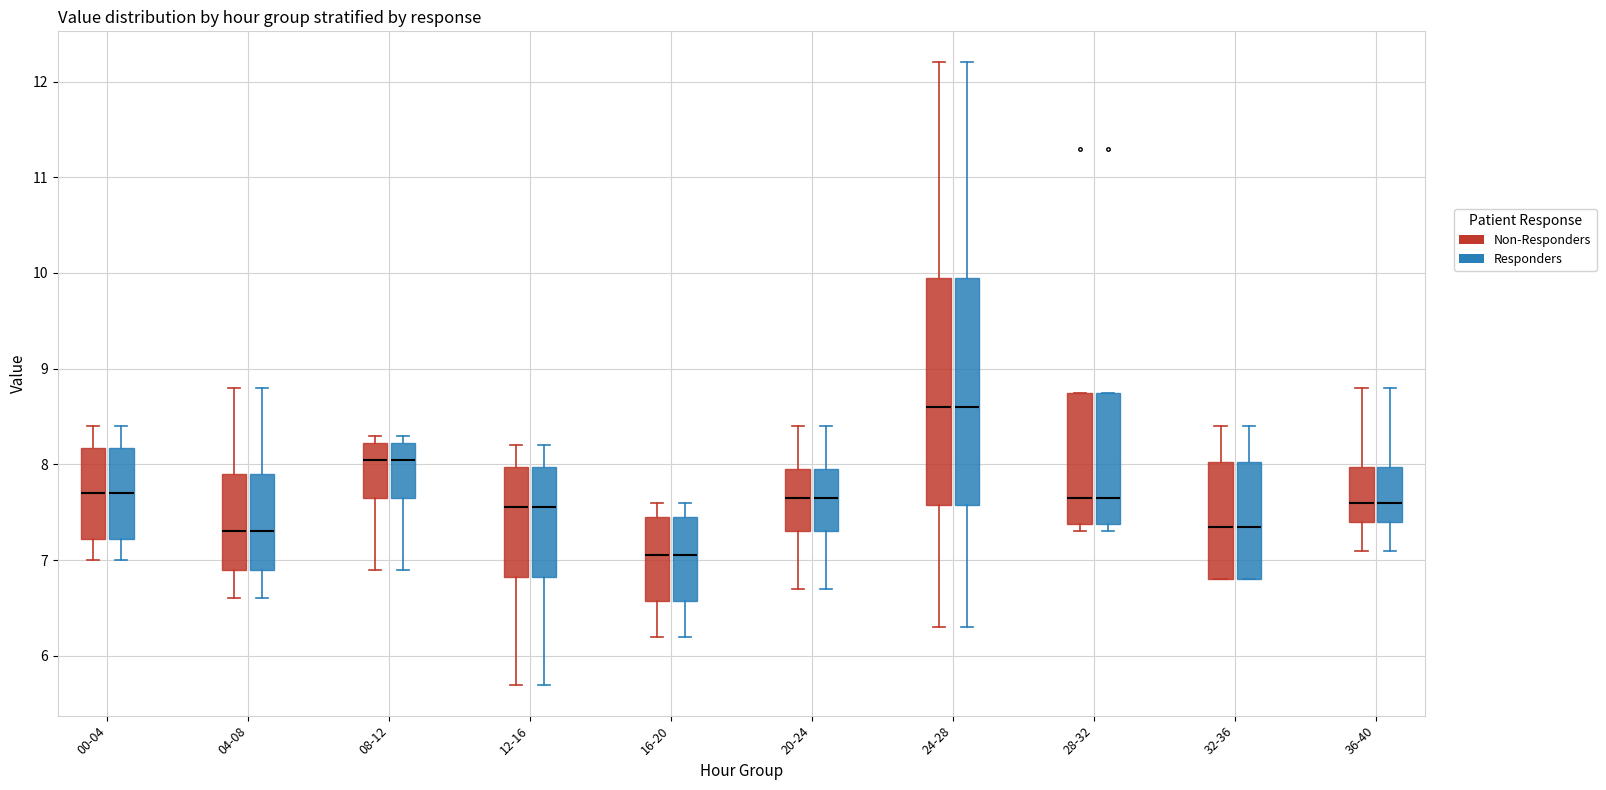

Reading left to right, transcribe this box plot: for each box, give where its median line is, the range the box spans, and where its two whiskers end, as read against the y-axis. The values are not printed on the chart, so give them approximately, as read against the axis.

00-04 (Non-Responders): median 7.7, box 7.2 to 8.2, whiskers 7.0 to 8.4
00-04 (Responders): median 7.7, box 7.2 to 8.2, whiskers 7.0 to 8.4
04-08 (Non-Responders): median 7.3, box 6.9 to 7.9, whiskers 6.6 to 8.8
04-08 (Responders): median 7.3, box 6.9 to 7.9, whiskers 6.6 to 8.8
08-12 (Non-Responders): median 8.1, box 7.7 to 8.2, whiskers 6.9 to 8.3
08-12 (Responders): median 8.1, box 7.7 to 8.2, whiskers 6.9 to 8.3
12-16 (Non-Responders): median 7.6, box 6.8 to 8.0, whiskers 5.7 to 8.2
12-16 (Responders): median 7.6, box 6.8 to 8.0, whiskers 5.7 to 8.2
16-20 (Non-Responders): median 7.1, box 6.6 to 7.5, whiskers 6.2 to 7.6
16-20 (Responders): median 7.1, box 6.6 to 7.5, whiskers 6.2 to 7.6
20-24 (Non-Responders): median 7.7, box 7.3 to 8.0, whiskers 6.7 to 8.4
20-24 (Responders): median 7.7, box 7.3 to 8.0, whiskers 6.7 to 8.4
24-28 (Non-Responders): median 8.6, box 7.6 to 10.0, whiskers 6.3 to 12.2
24-28 (Responders): median 8.6, box 7.6 to 10.0, whiskers 6.3 to 12.2
28-32 (Non-Responders): median 7.7, box 7.4 to 8.8, whiskers 7.3 to 8.8
28-32 (Responders): median 7.7, box 7.4 to 8.8, whiskers 7.3 to 8.8
32-36 (Non-Responders): median 7.4, box 6.8 to 8.0, whiskers 6.8 to 8.4
32-36 (Responders): median 7.4, box 6.8 to 8.0, whiskers 6.8 to 8.4
36-40 (Non-Responders): median 7.6, box 7.4 to 8.0, whiskers 7.1 to 8.8
36-40 (Responders): median 7.6, box 7.4 to 8.0, whiskers 7.1 to 8.8